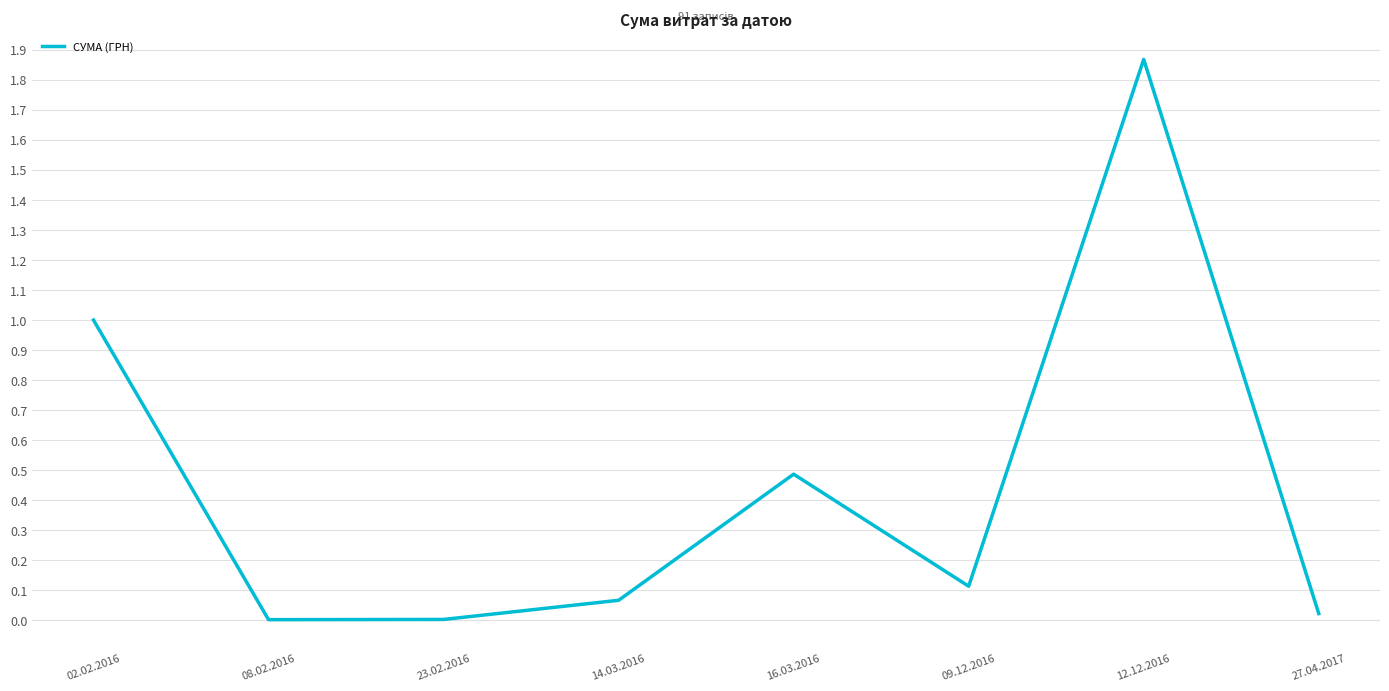

How many interior local valleys (lower than both neighbors) does the data have?

2